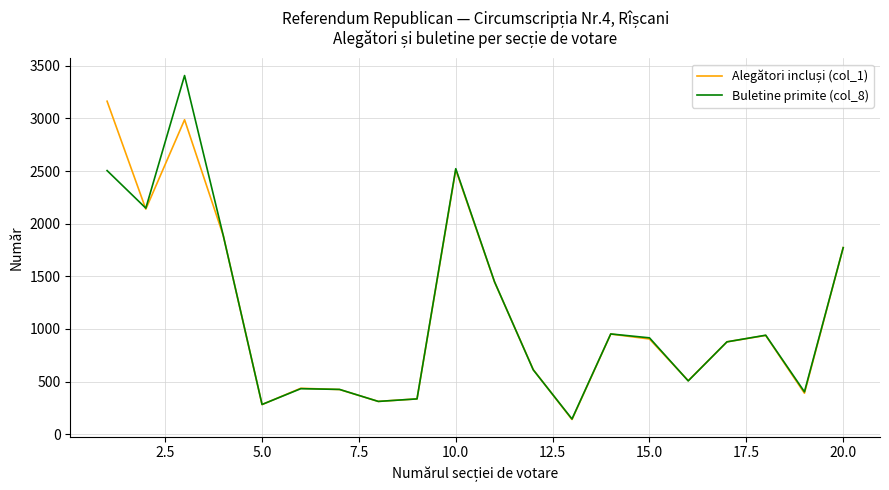

What is the minimum value shown in the chart?

139